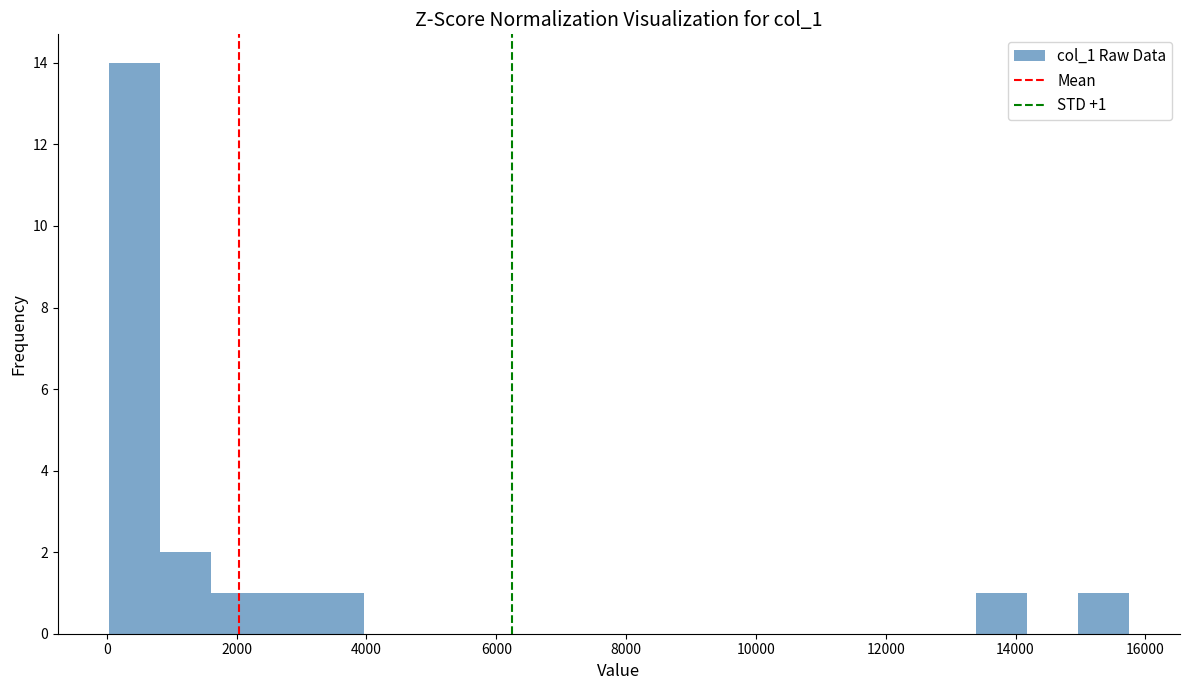

Read against the x-axis, roughly where is the centre of the tallest bar?

400